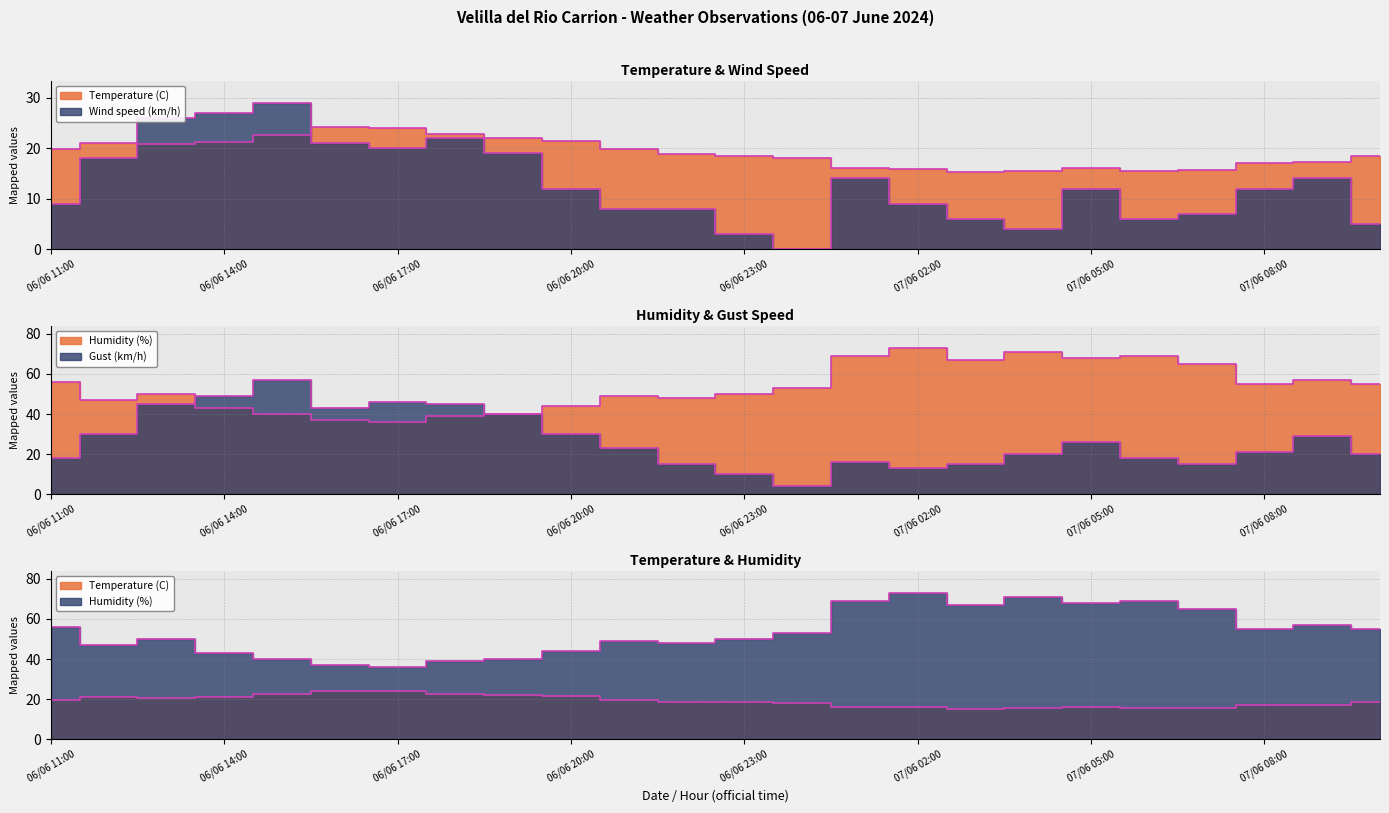

Reading left to right, list all the values displayed in this chart.

Temperature (C): 06/06 11:00=19.8	06/06 12:00=21.0	06/06 13:00=20.8	06/06 14:00=21.2	06/06 15:00=22.7	06/06 16:00=24.2	06/06 17:00=24.0	06/06 18:00=22.8	06/06 19:00=22.0	06/06 20:00=21.4	06/06 21:00=19.8	06/06 22:00=18.8	06/06 23:00=18.4	07/06 00:00=18.1	07/06 01:00=16.0	07/06 02:00=15.9	07/06 03:00=15.2	07/06 04:00=15.4	07/06 05:00=16.0	07/06 06:00=15.4	07/06 07:00=15.6	07/06 08:00=17.1	07/06 09:00=17.3	07/06 10:00=18.4
Humidity (%): 06/06 11:00=56.0	06/06 12:00=47.0	06/06 13:00=50.0	06/06 14:00=43.0	06/06 15:00=40.0	06/06 16:00=37.0	06/06 17:00=36.0	06/06 18:00=39.0	06/06 19:00=40.0	06/06 20:00=44.0	06/06 21:00=49.0	06/06 22:00=48.0	06/06 23:00=50.0	07/06 00:00=53.0	07/06 01:00=69.0	07/06 02:00=73.0	07/06 03:00=67.0	07/06 04:00=71.0	07/06 05:00=68.0	07/06 06:00=69.0	07/06 07:00=65.0	07/06 08:00=55.0	07/06 09:00=57.0	07/06 10:00=55.0
Wind speed (km/h): 06/06 11:00=9.0	06/06 12:00=18.0	06/06 13:00=26.0	06/06 14:00=27.0	06/06 15:00=29.0	06/06 16:00=21.0	06/06 17:00=20.0	06/06 18:00=22.0	06/06 19:00=19.0	06/06 20:00=12.0	06/06 21:00=8.0	06/06 22:00=8.0	06/06 23:00=3.0	07/06 00:00=0.0	07/06 01:00=14.0	07/06 02:00=9.0	07/06 03:00=6.0	07/06 04:00=4.0	07/06 05:00=12.0	07/06 06:00=6.0	07/06 07:00=7.0	07/06 08:00=12.0	07/06 09:00=14.0	07/06 10:00=5.0
Gust (km/h): 06/06 11:00=18.0	06/06 12:00=30.0	06/06 13:00=45.0	06/06 14:00=49.0	06/06 15:00=57.0	06/06 16:00=43.0	06/06 17:00=46.0	06/06 18:00=45.0	06/06 19:00=40.0	06/06 20:00=30.0	06/06 21:00=23.0	06/06 22:00=15.0	06/06 23:00=10.0	07/06 00:00=4.0	07/06 01:00=16.0	07/06 02:00=13.0	07/06 03:00=15.0	07/06 04:00=20.0	07/06 05:00=26.0	07/06 06:00=18.0	07/06 07:00=15.0	07/06 08:00=21.0	07/06 09:00=29.0	07/06 10:00=20.0